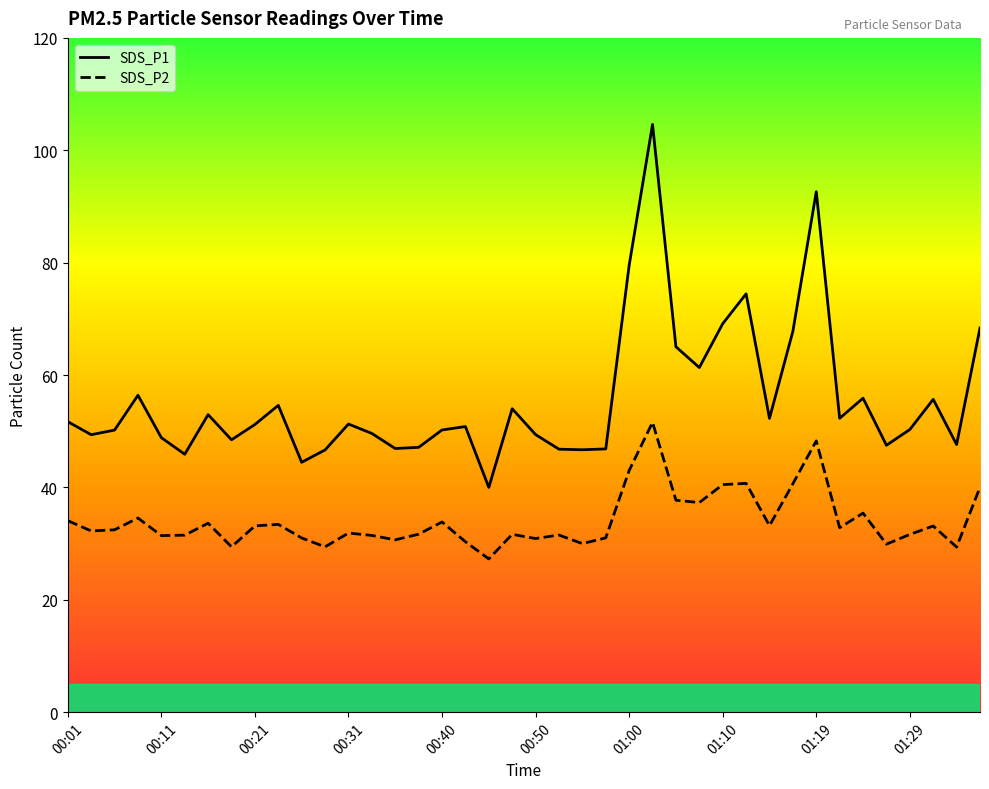

At which label does SDS_P2 reach its minimum?

00:45